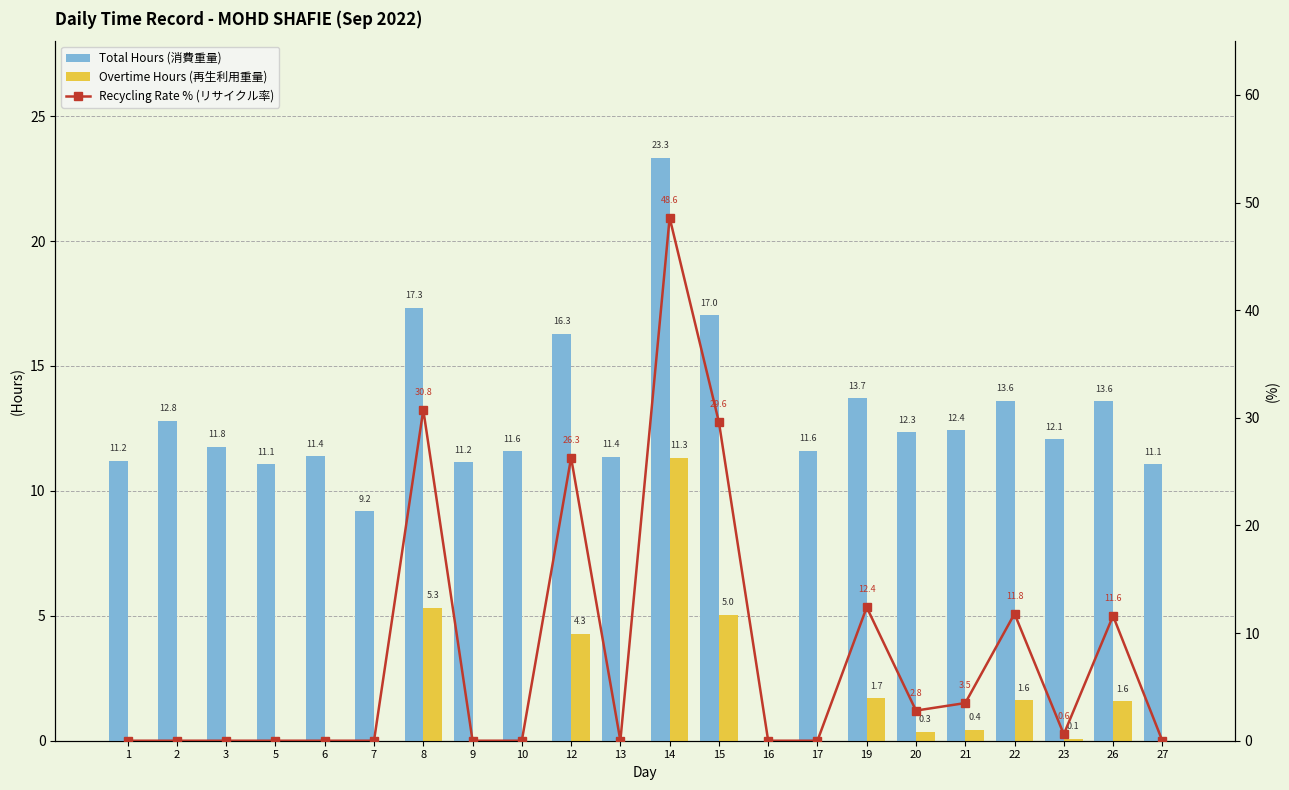

What is the value of the Total Hours (消費重量) bar at the 21st from the left?

13.6